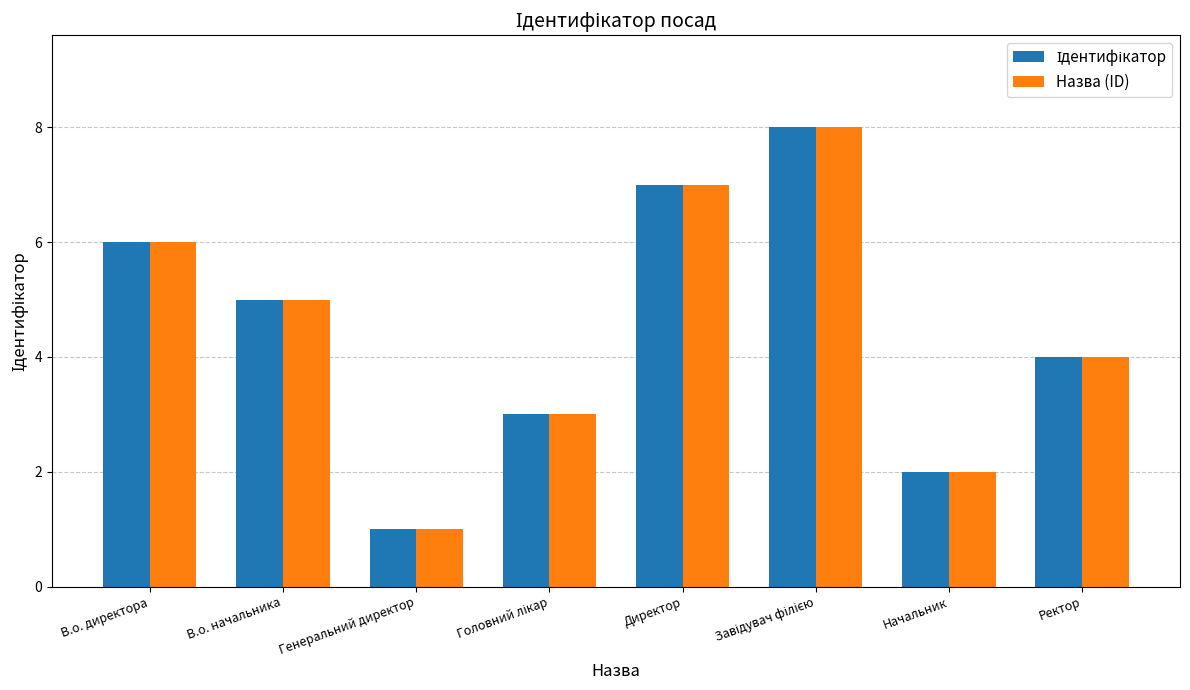

Which category has the lowest value in the Назва (ID) series?

Генеральний директор